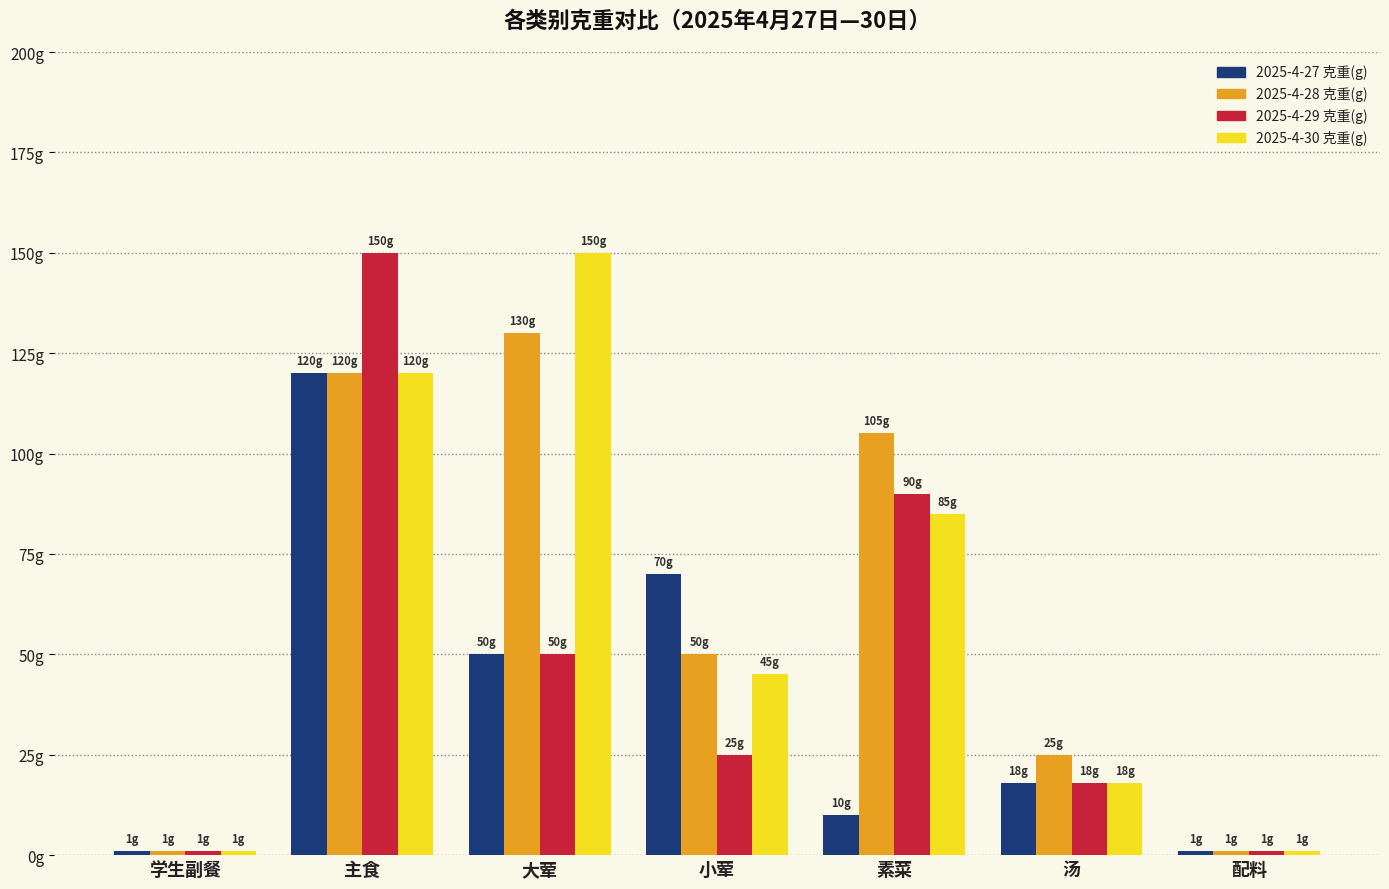

What is the spread (max minus min) of values at 小荤?

45